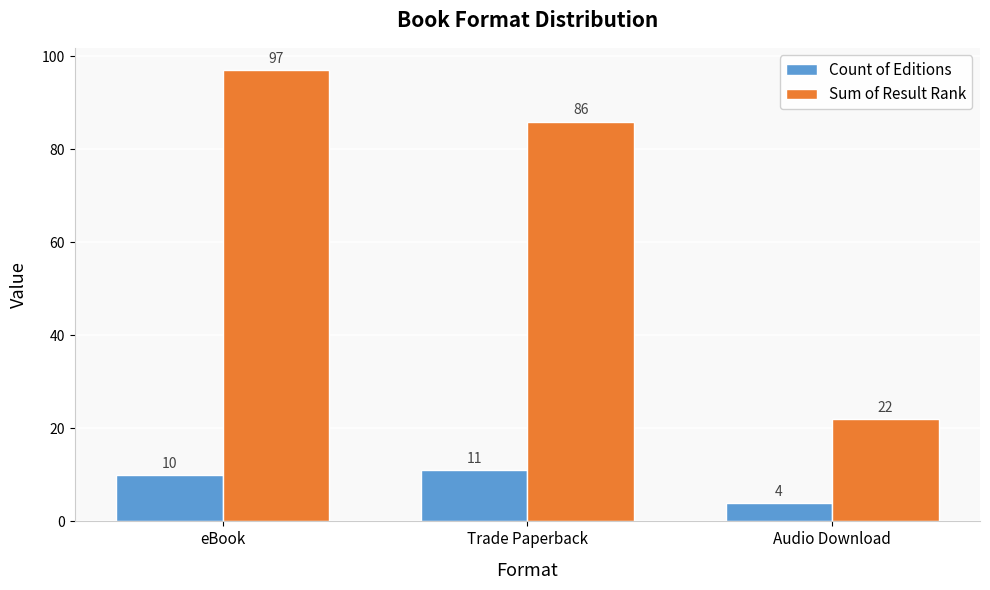

Reading right to left, transcribe all the data shown in this chart.

Count of Editions: Audio Download=4	Trade Paperback=11	eBook=10
Sum of Result Rank: Audio Download=22	Trade Paperback=86	eBook=97